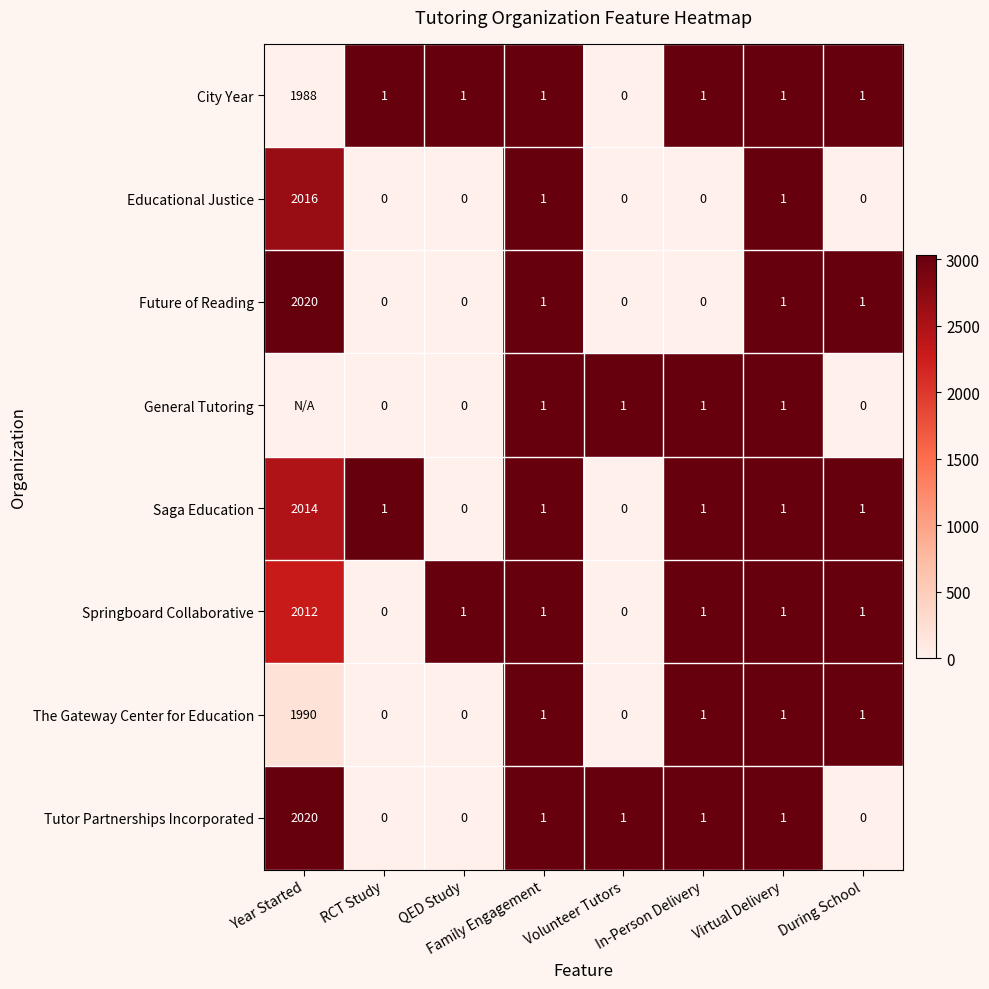

What is the difference between the maximum and second lowest values in the The Gateway Center for Education series?

1990